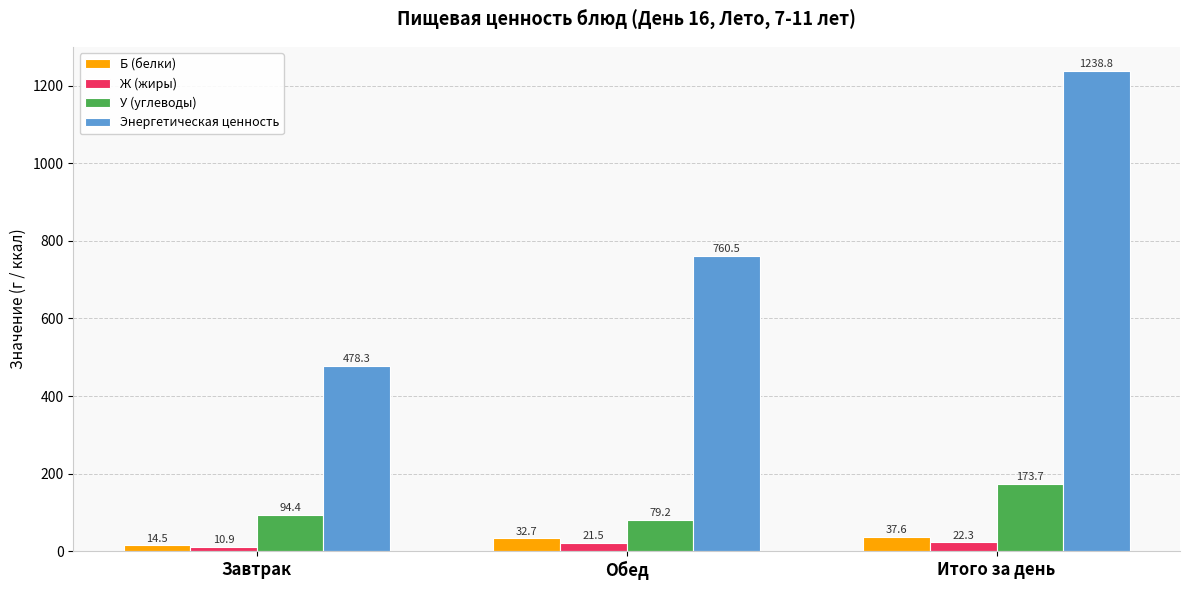

What is the difference between the second highest and minimum values in the Ж (жиры) series?

10.6